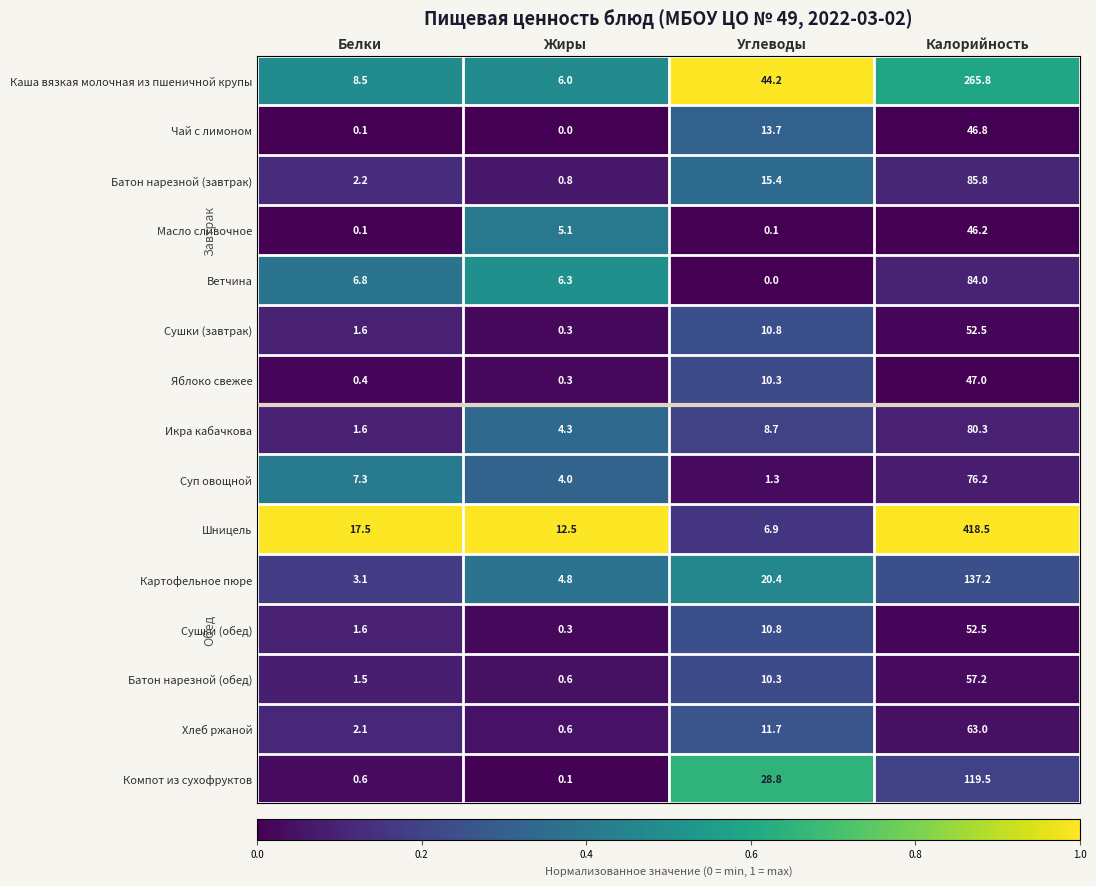

The value of Икра кабачкова at Углеводы is 3.3. True or false?

False